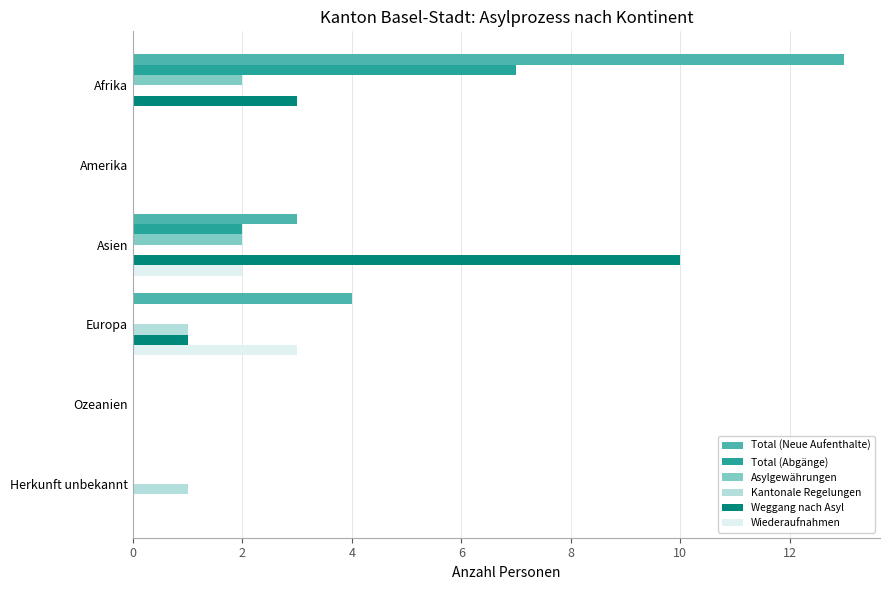

Which series has the largest total across all categories?

Total (Neue Aufenthalte)